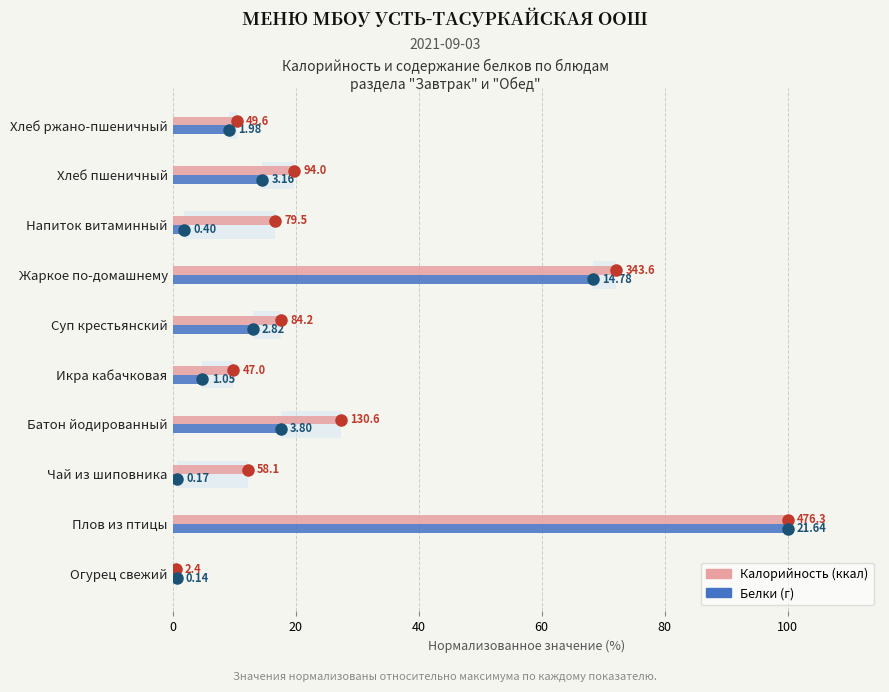

Reading right to left, transcribe all the data shown in this chart.

Калорийность: 10.4	19.7	16.7	72.1	17.7	9.9	27.4	12.2	100.0	0.5
Белки: 9.1	14.6	1.8	68.3	13.0	4.9	17.6	0.8	100.0	0.6